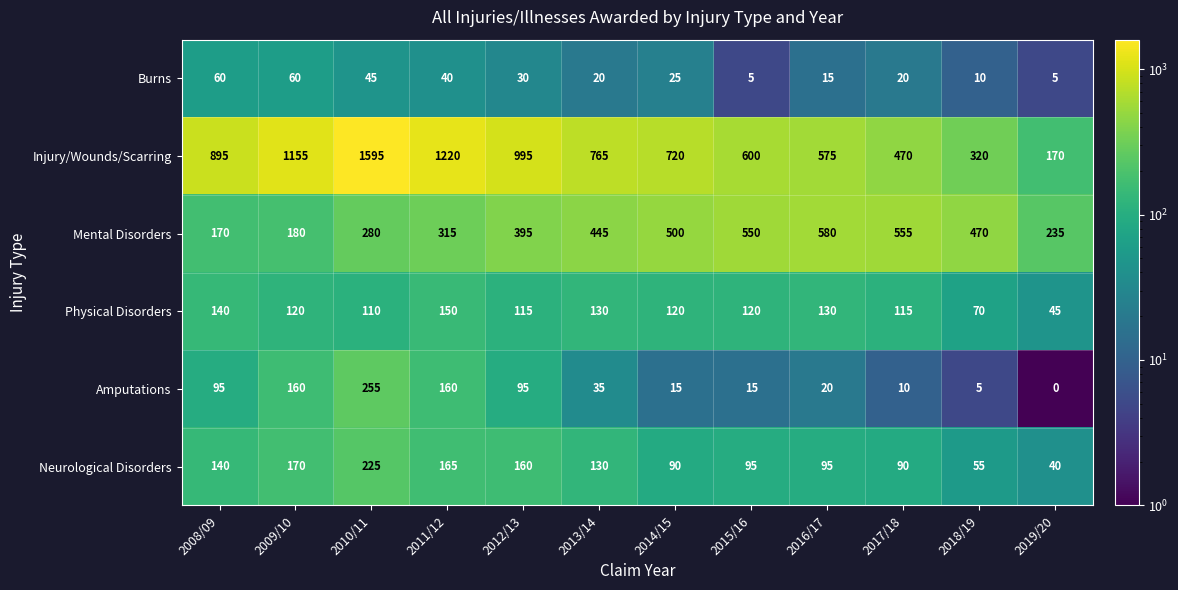

At which label is Mental Disorders closest to 375?

2012/13